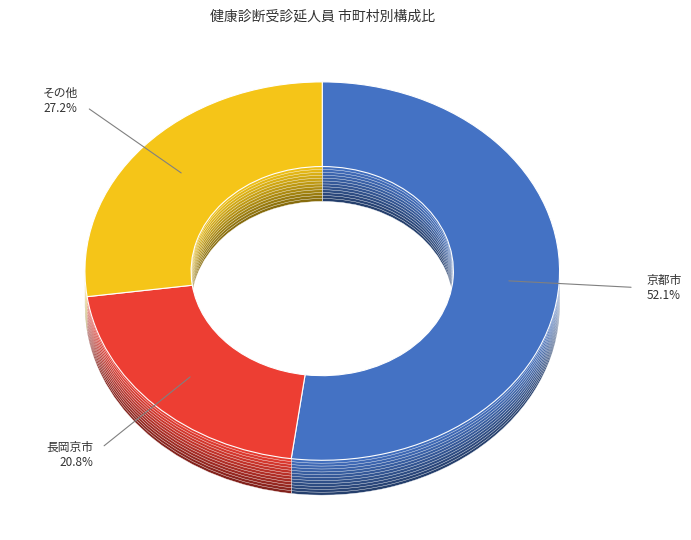

How many segments does this pie chart have?

12